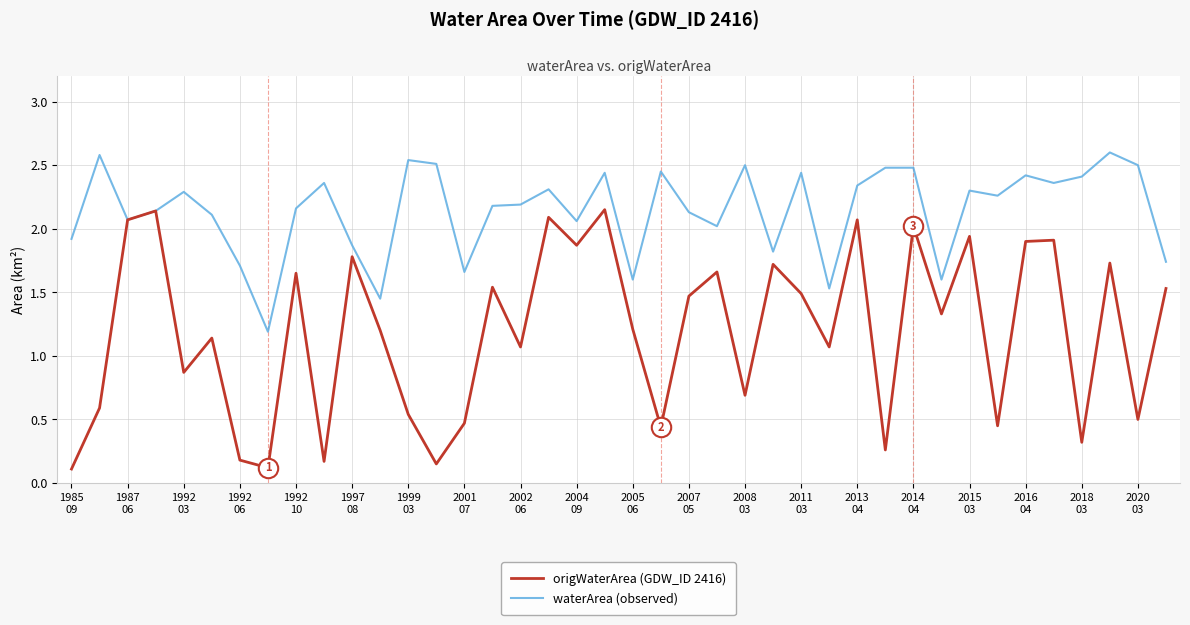

Which series has the widest spread of values?

origWaterArea (GDW_ID 2416)